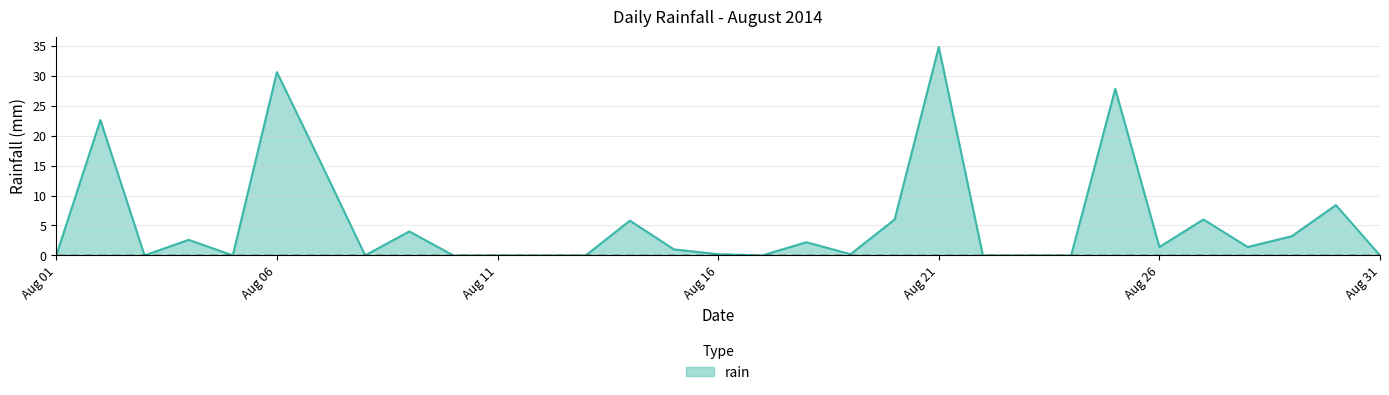

Reading left to right, extract all data points from this chart.

0.0	22.6	0.0	2.6	0.0	30.6	15.4	0.0	4.0	0.0	0.0	0.0	0.0	5.8	1.0	0.2	0.0	2.2	0.2	6.0	34.8	0.0	0.0	0.0	27.8	1.4	6.0	1.4	3.2	8.4	0.0